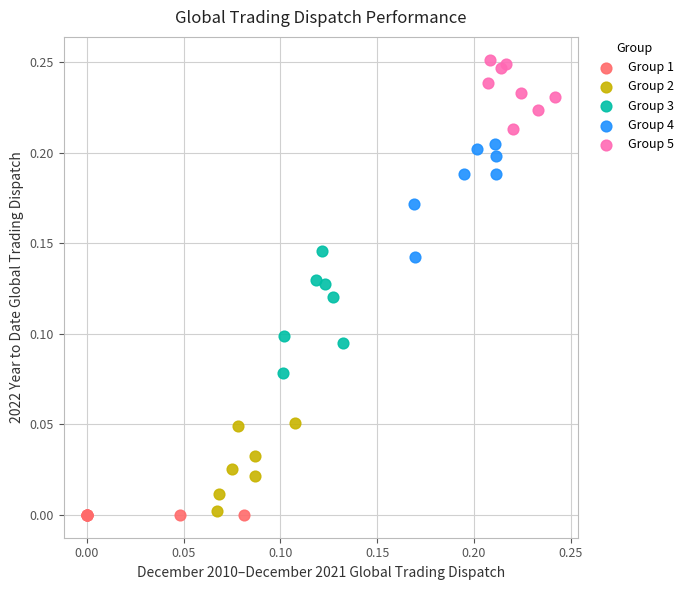

Which series contains the highest Y value?

Group 5